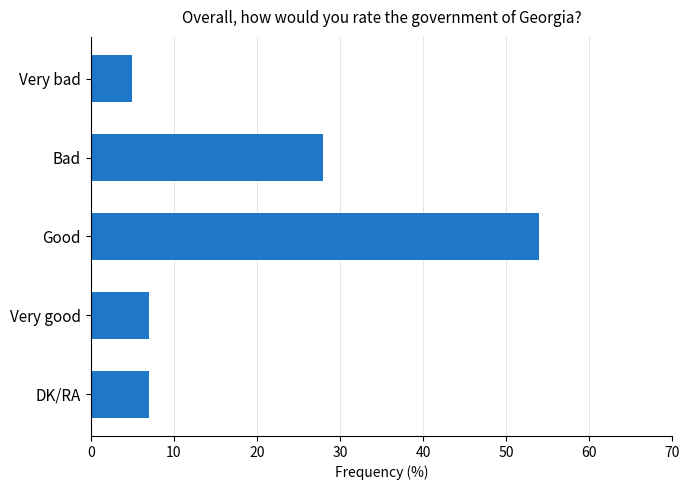

True or false: the data shows 16 at Bad.

False